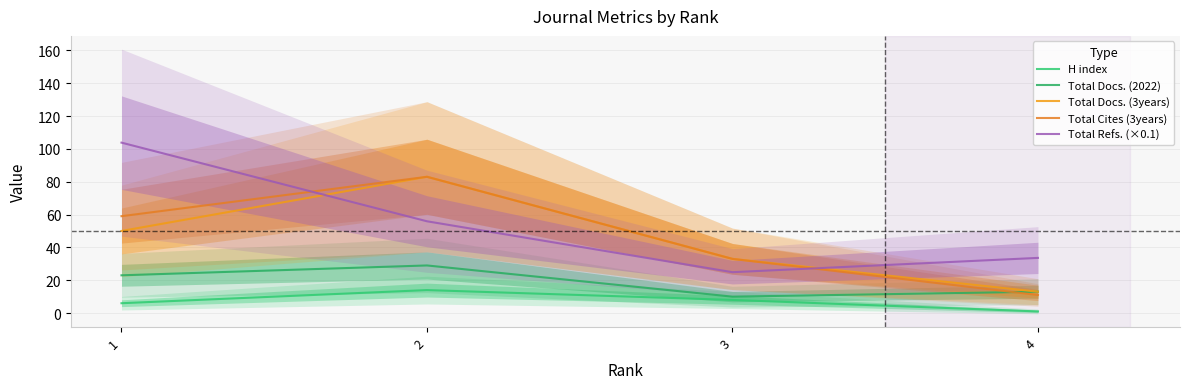

The H index series shows 1.6 at 4. True or false?

False